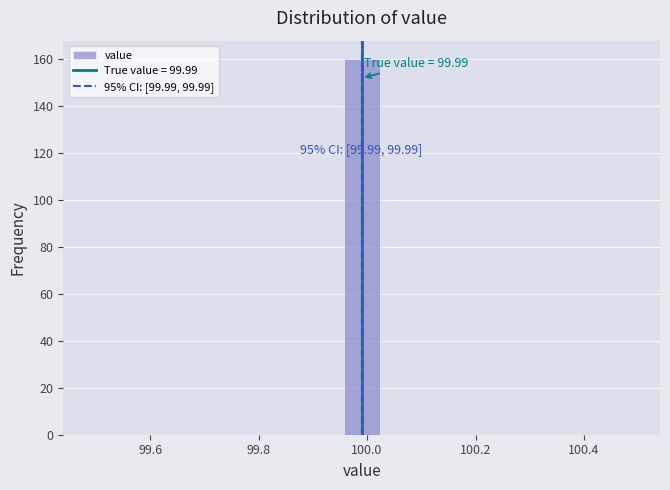

Around what value on the x-axis is the tallest bar? Give the approximate position of its centre, as read against the axis.

100.00